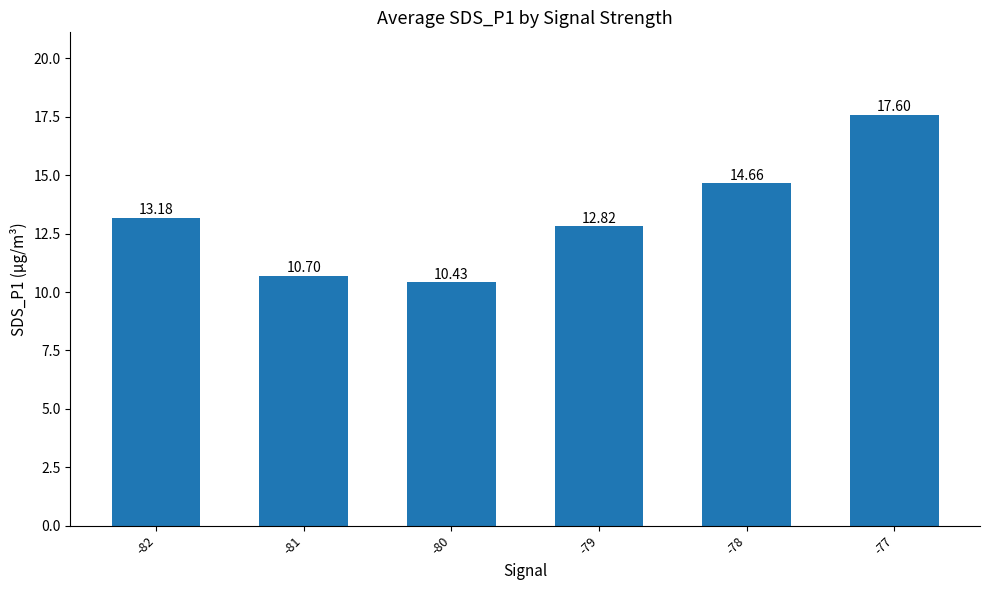

What is the ratio of the value at -78 to the value at -82?

1.1